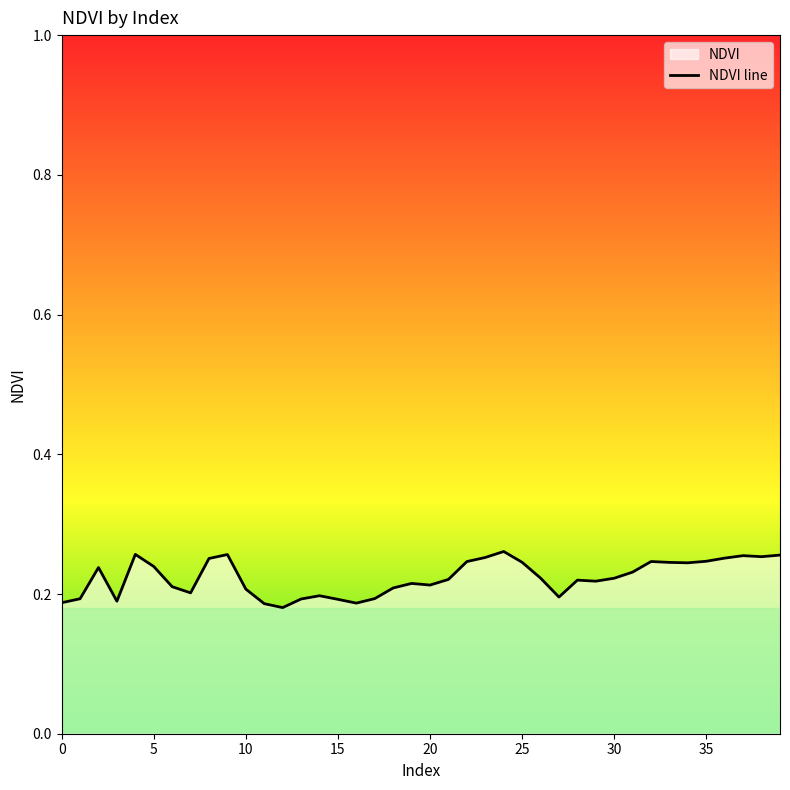

Which label corresponds to the largest value in the chart?

24